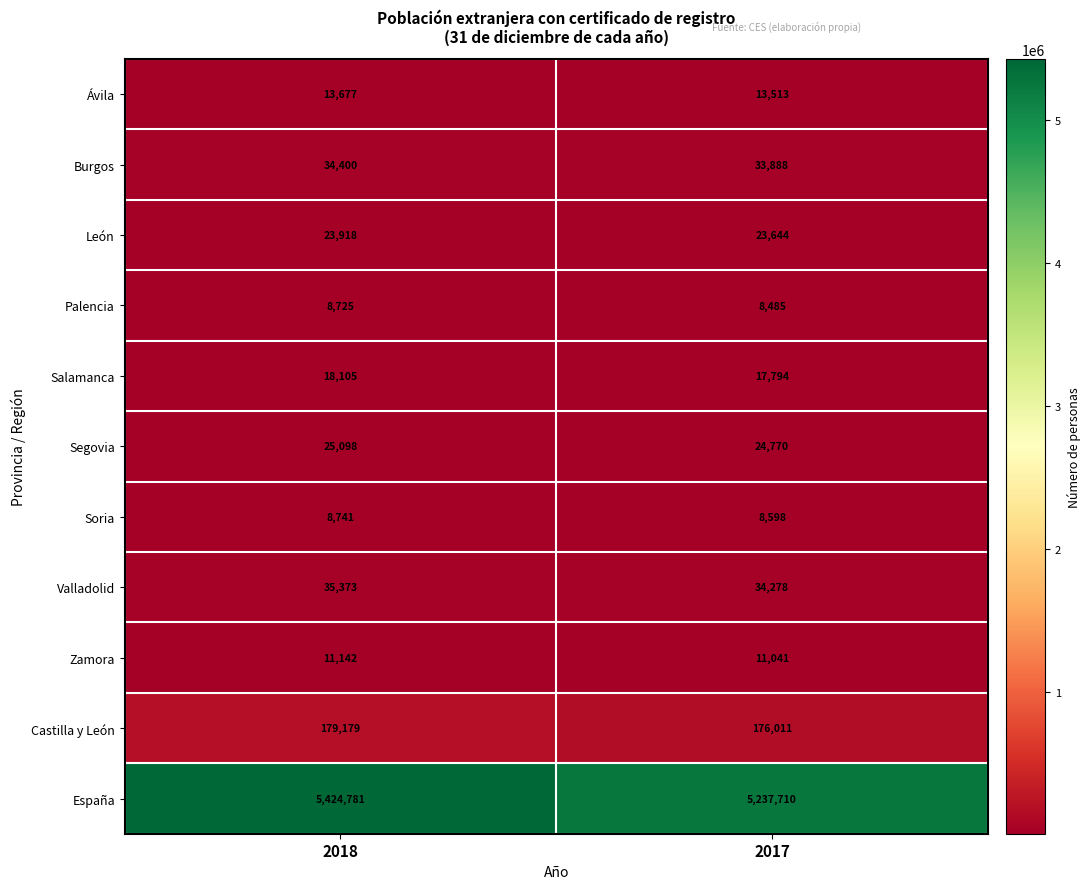

At which label does Zamora reach its peak?

2018